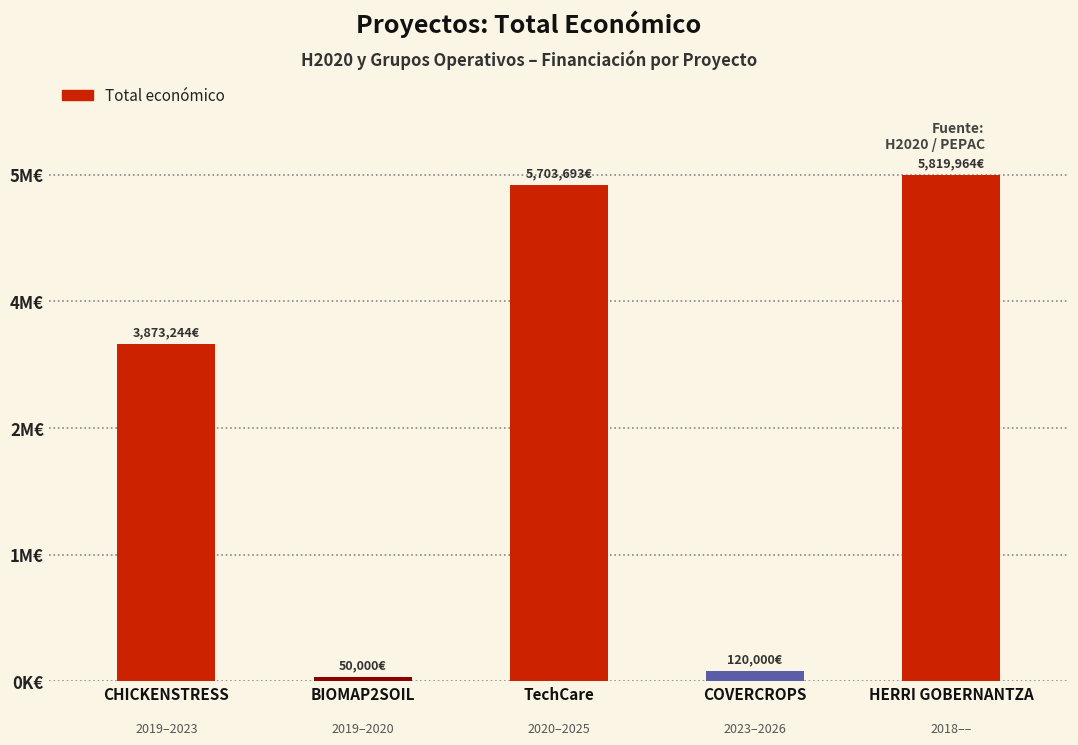

Rank the categories by value from highest to lowest.

HERRI GOBERNANTZA, TechCare, CHICKENSTRESS, COVERCROPS, BIOMAP2SOIL